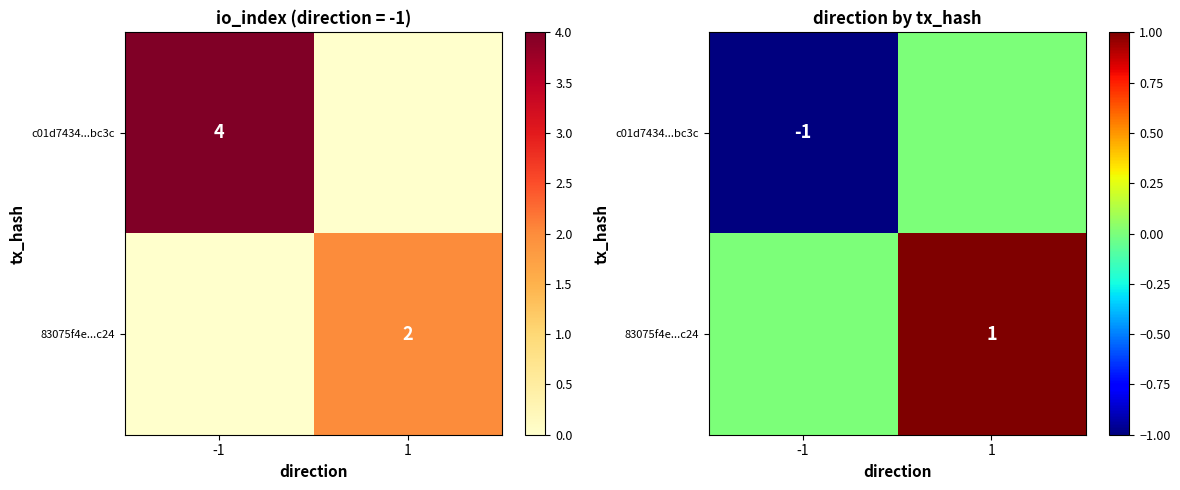

How many series are shown in this chart?

2